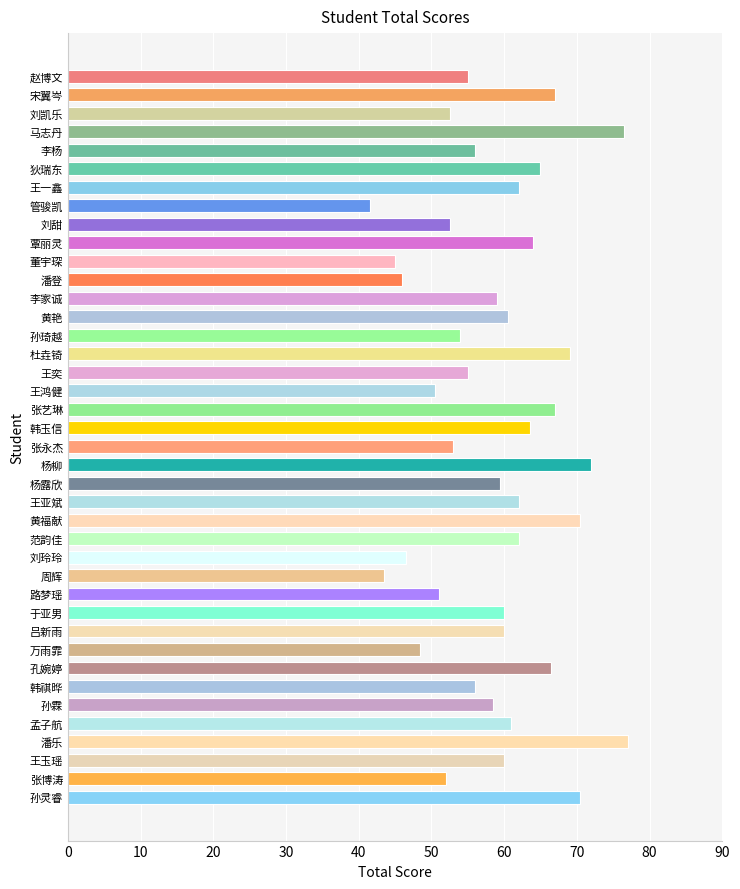

How many data points are less than 60?

20